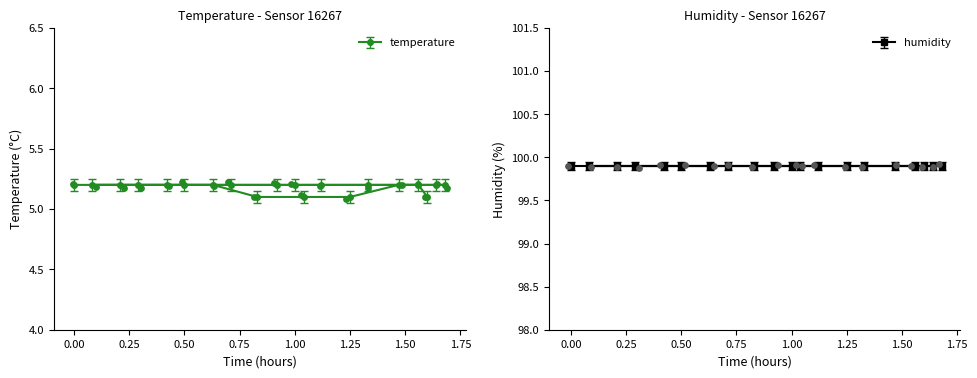

What is the ratio of the value at 01:20 to the value at 01:33?

1.0